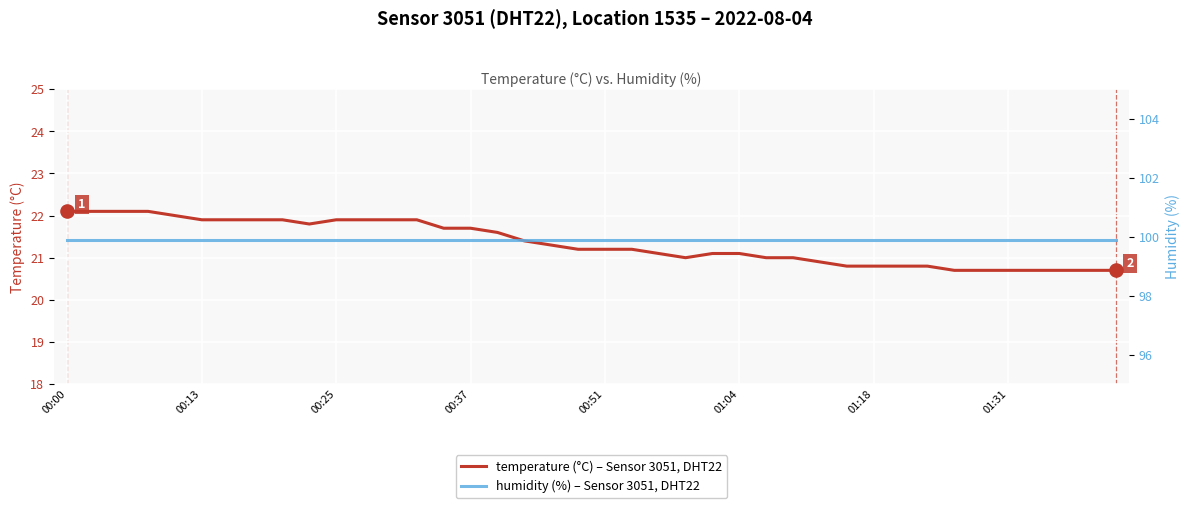

Which series has the largest total across all categories?

humidity